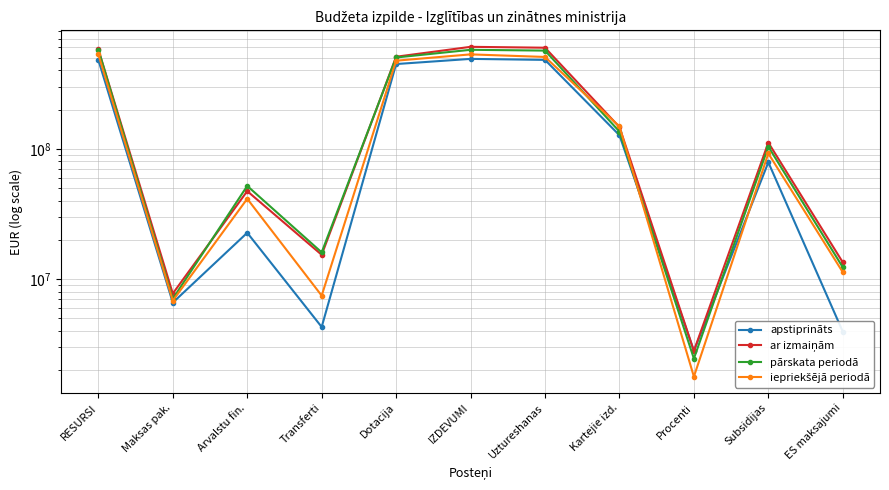

How many interior local valleys does the pārskata periodā series have?

3